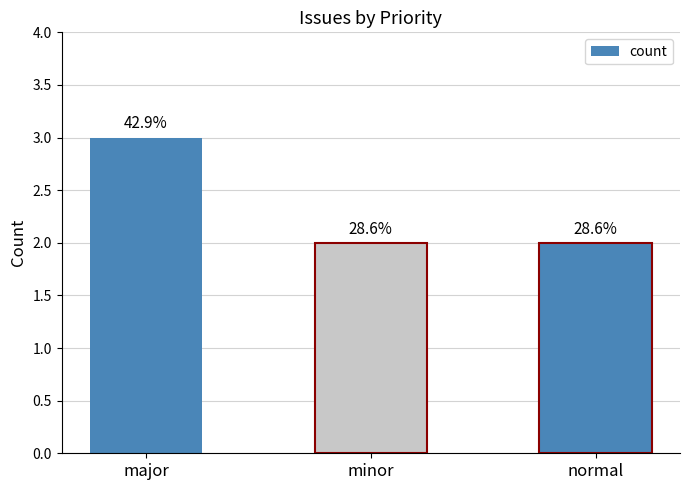

Count the values in the range 2 to 3.

3